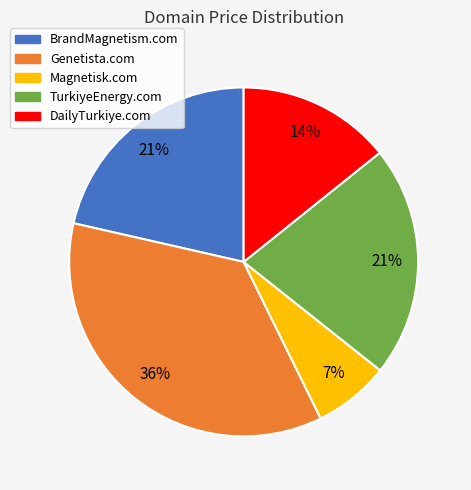

Is Genetista.com the majority of the pie?

No